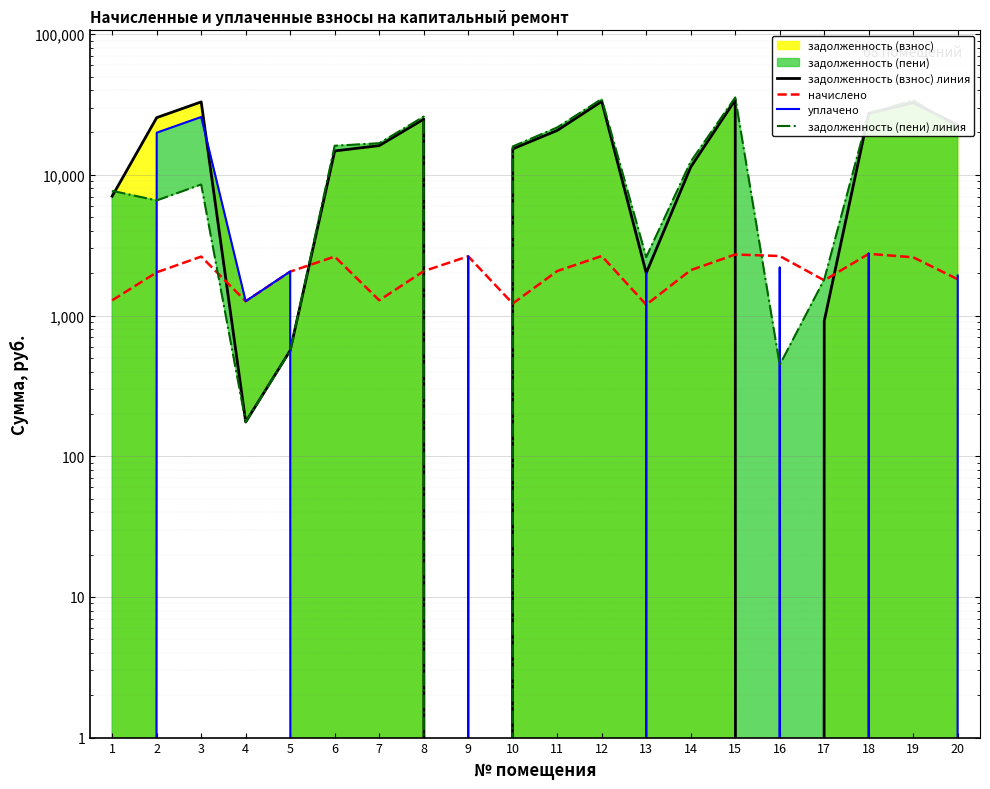

List the series in order of their peak value, highest first.

задолженность (пени) линия, задолженность (взнос) линия, уплачено, начислено